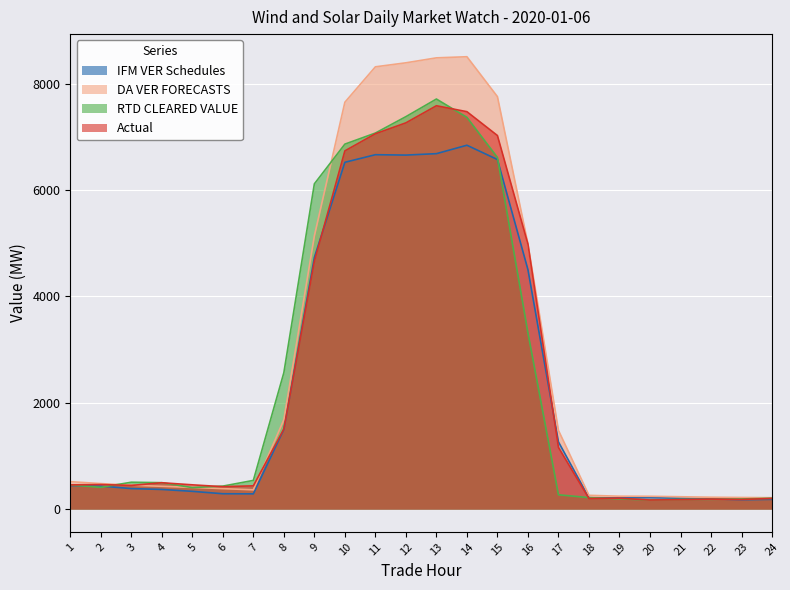

What is the difference between the highest and lowest values at 15?

1183.0